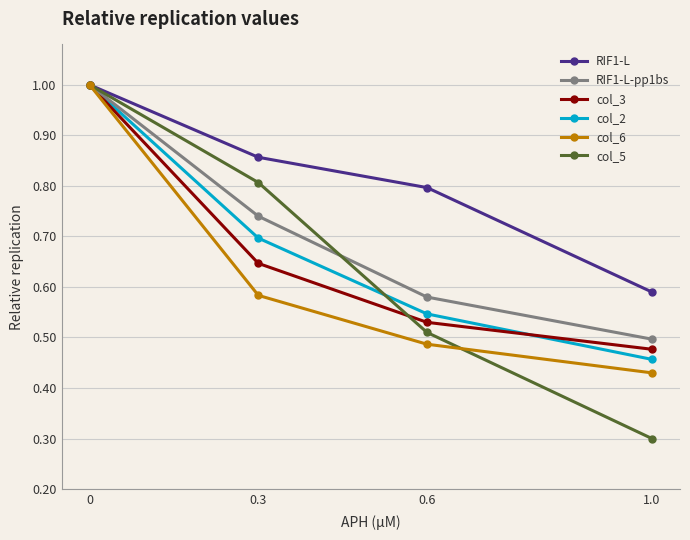

The col_3 series shows 1.0 at 0.3. True or false?

False